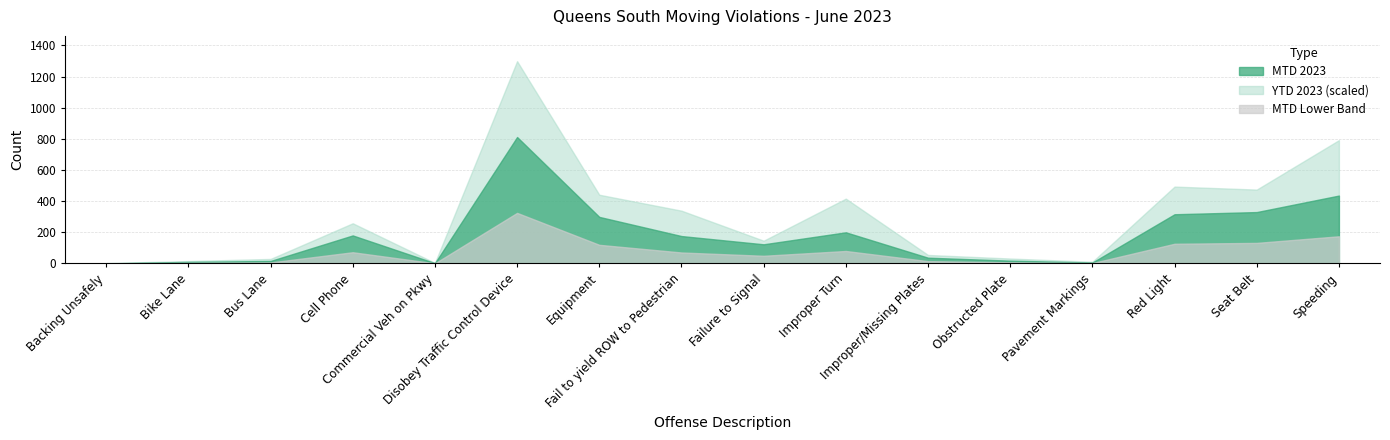

What is the value of the YTD 2023 point at the 1st from the left?

10